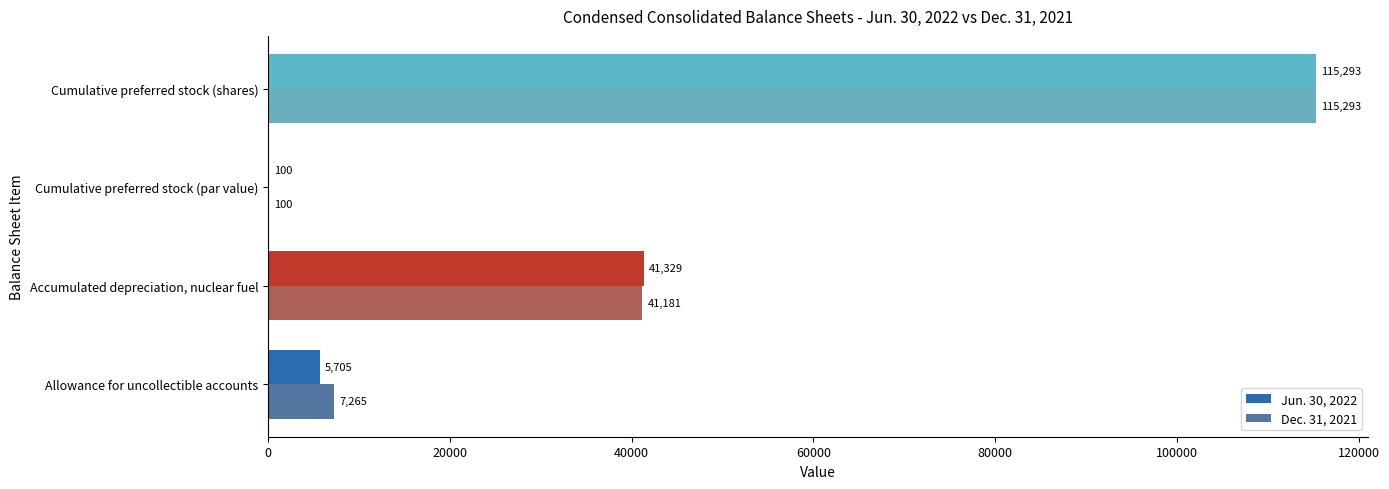

True or false: Dec. 31, 2021 has a value of 7265 at Allowance for uncollectible accounts.

True